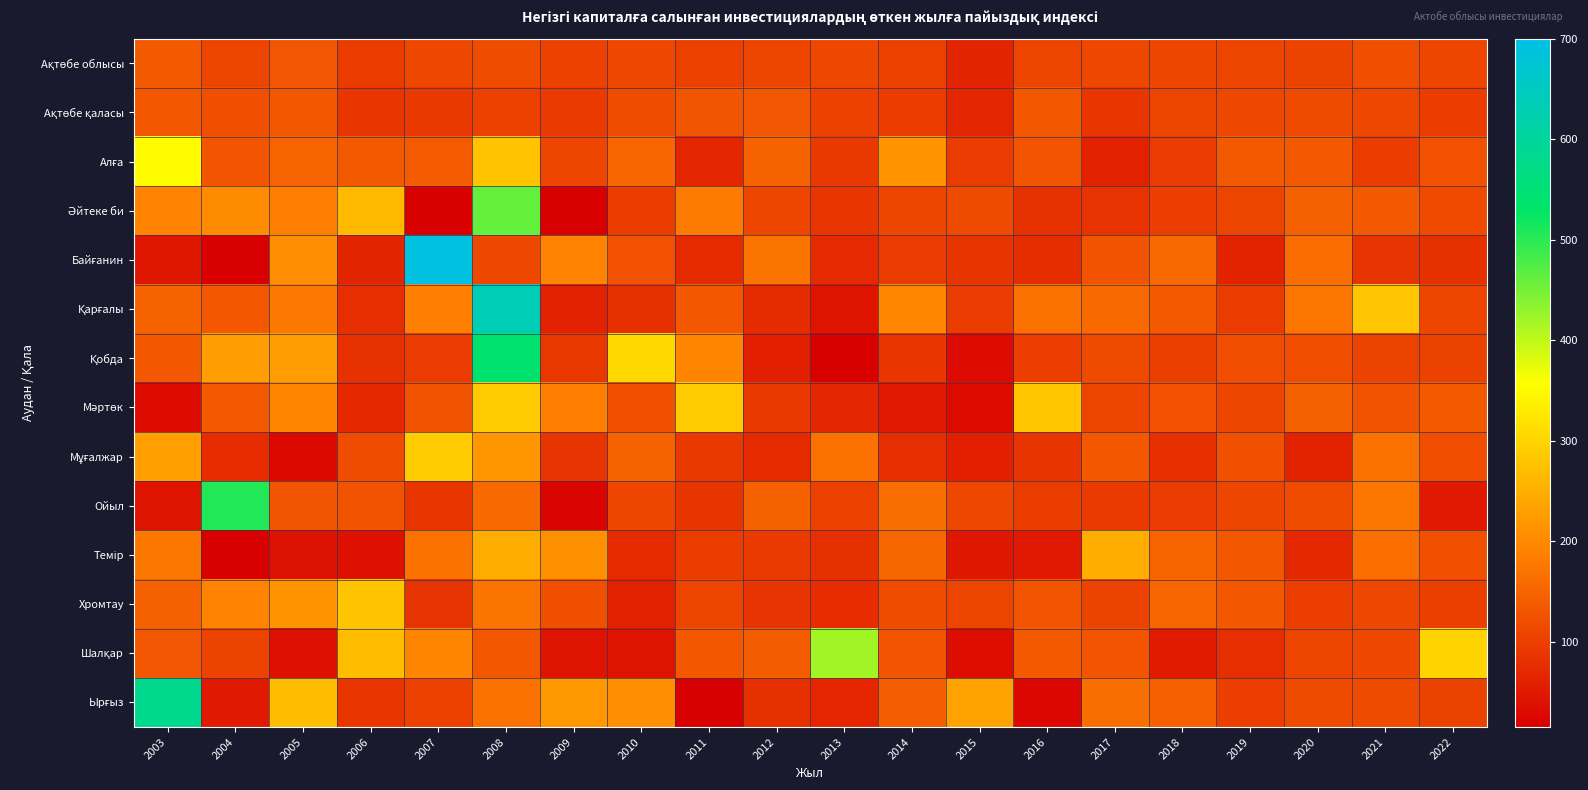

What is the total value across all series at 2012?

1518.0